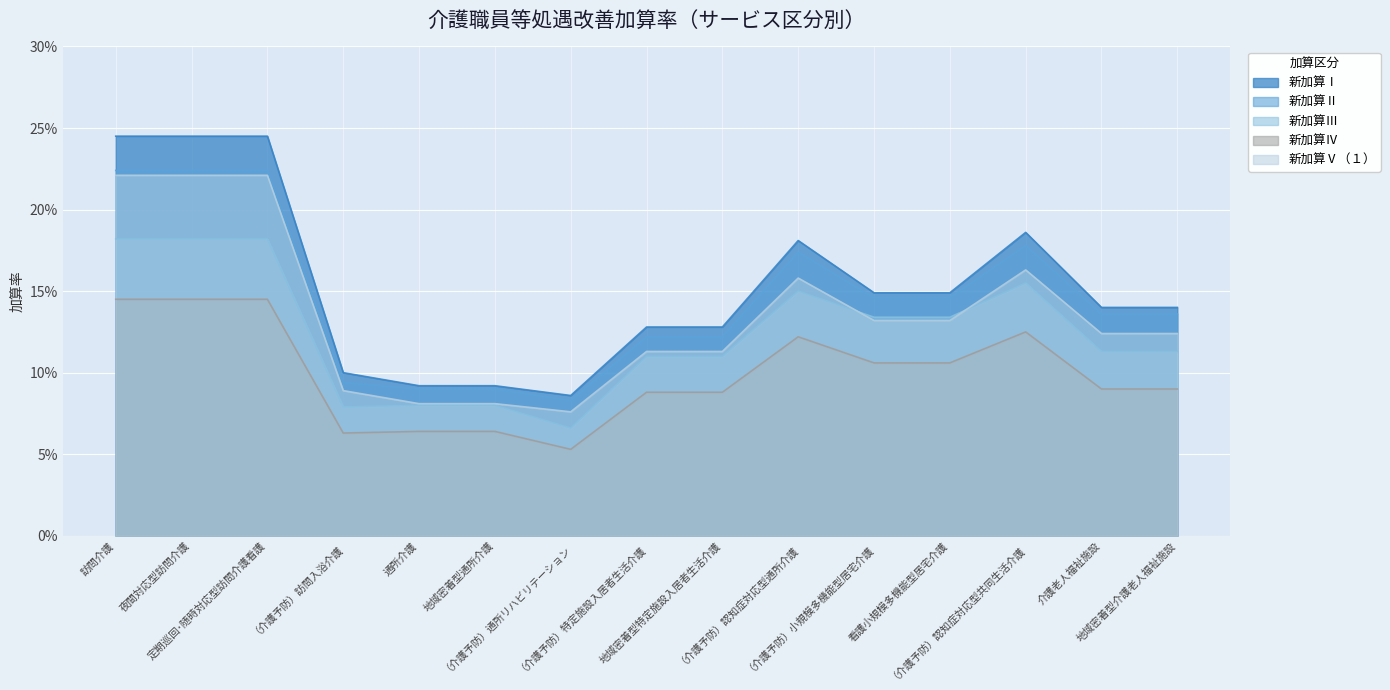

What is the label of the 2nd point from the left?

夜間対応型訪問介護